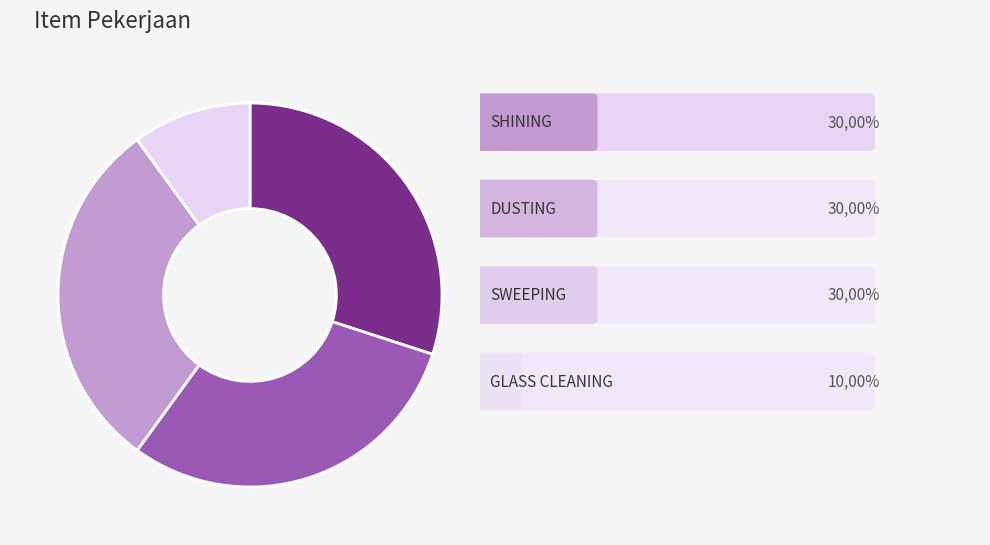

Does any single category account for the majority?

No